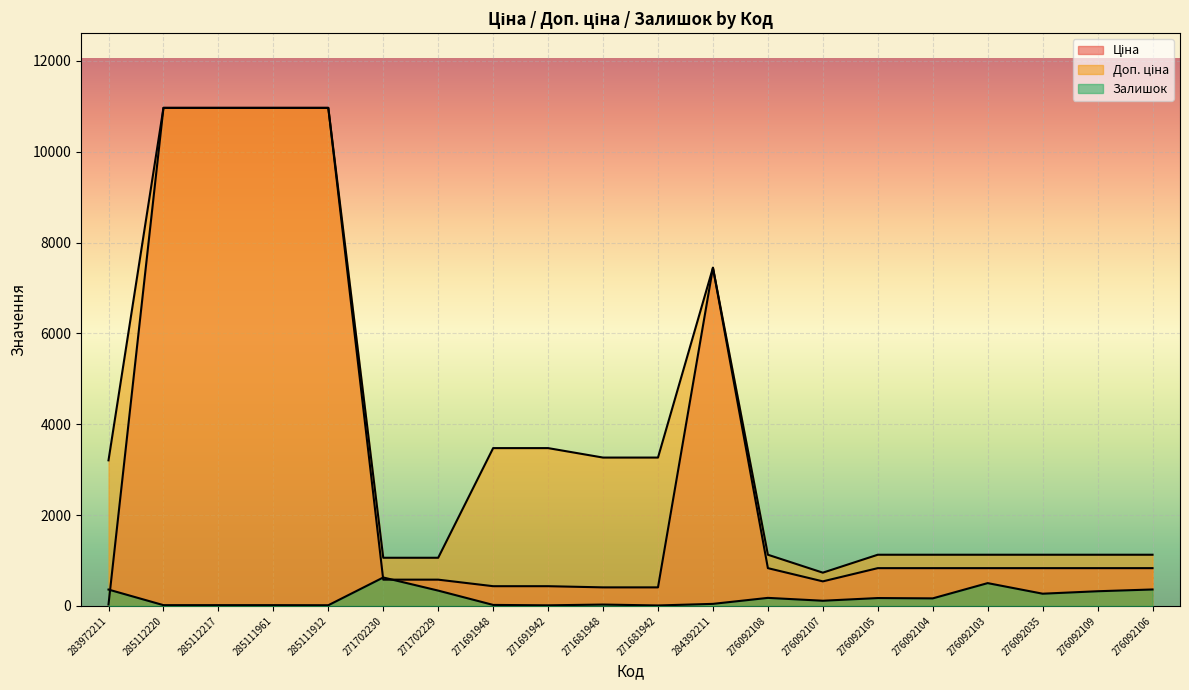

At how many categories does at least one series exceed 2328?

10